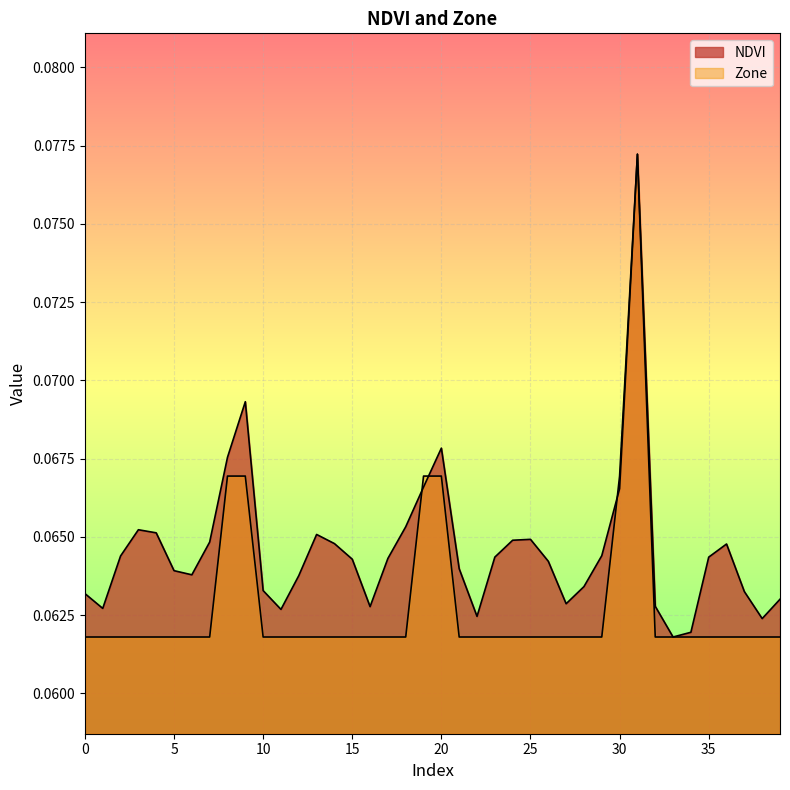

What is the sum of the NDVI values at 15 and 39?

0.1